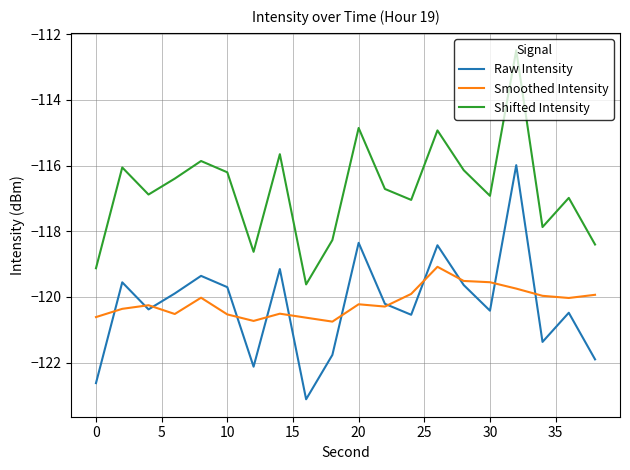

True or false: Smoothed Intensity and Shifted Intensity intersect in this chart.

False